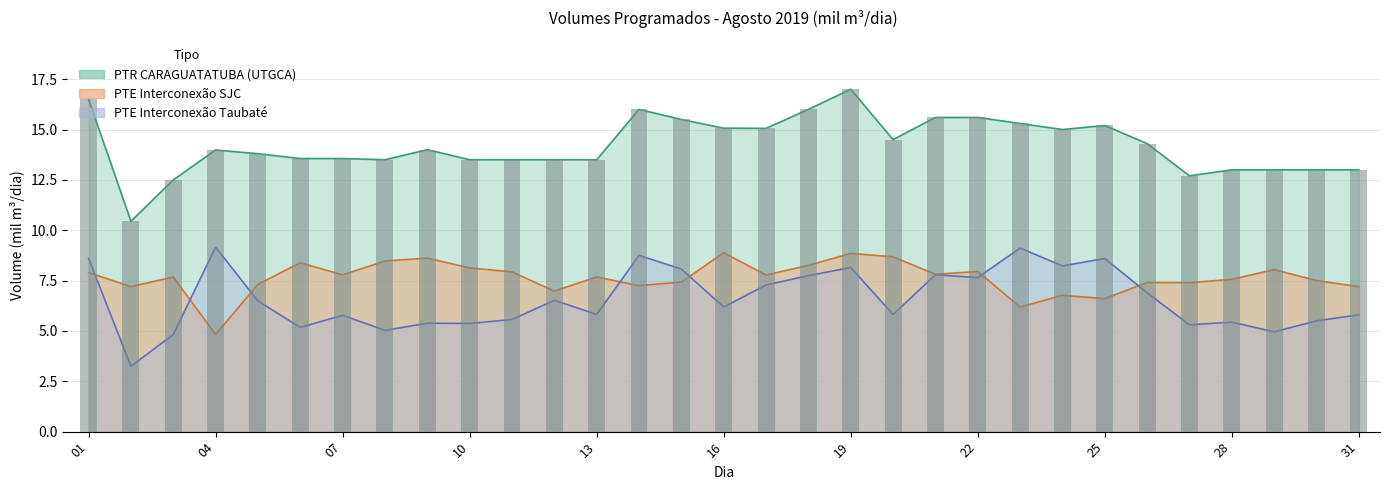

How many data points in PTR CARAGUATATUBA (UTGCA) are less than 13?

3